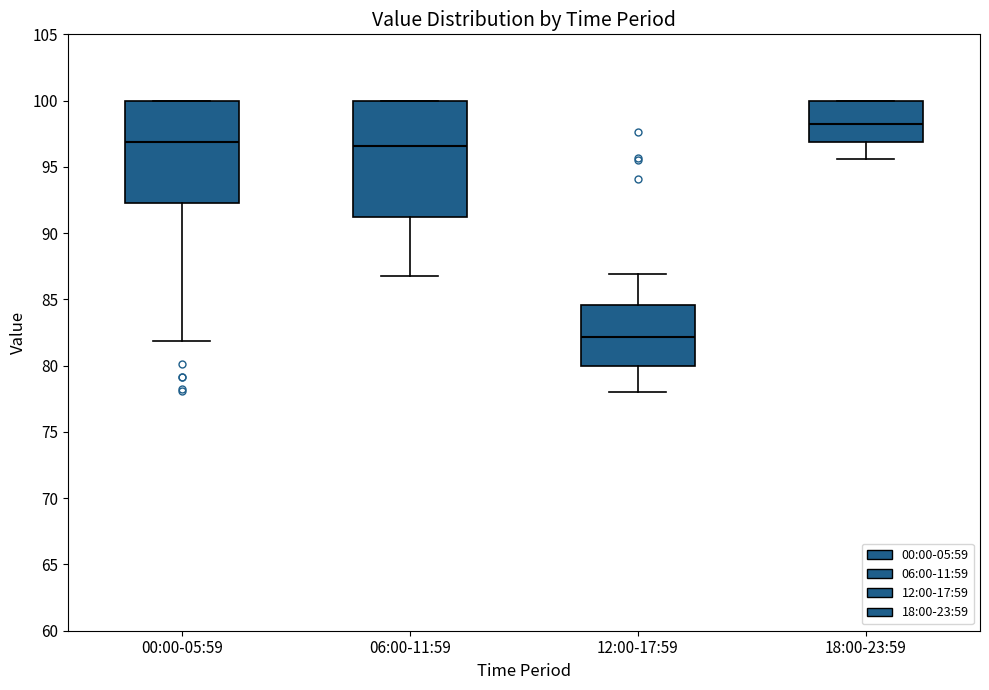

Where does the median line of the box for 18:00-23:59 sit on the y-axis? The values are not printed on the chart, so give them approximately, as read against the axis.

98.0